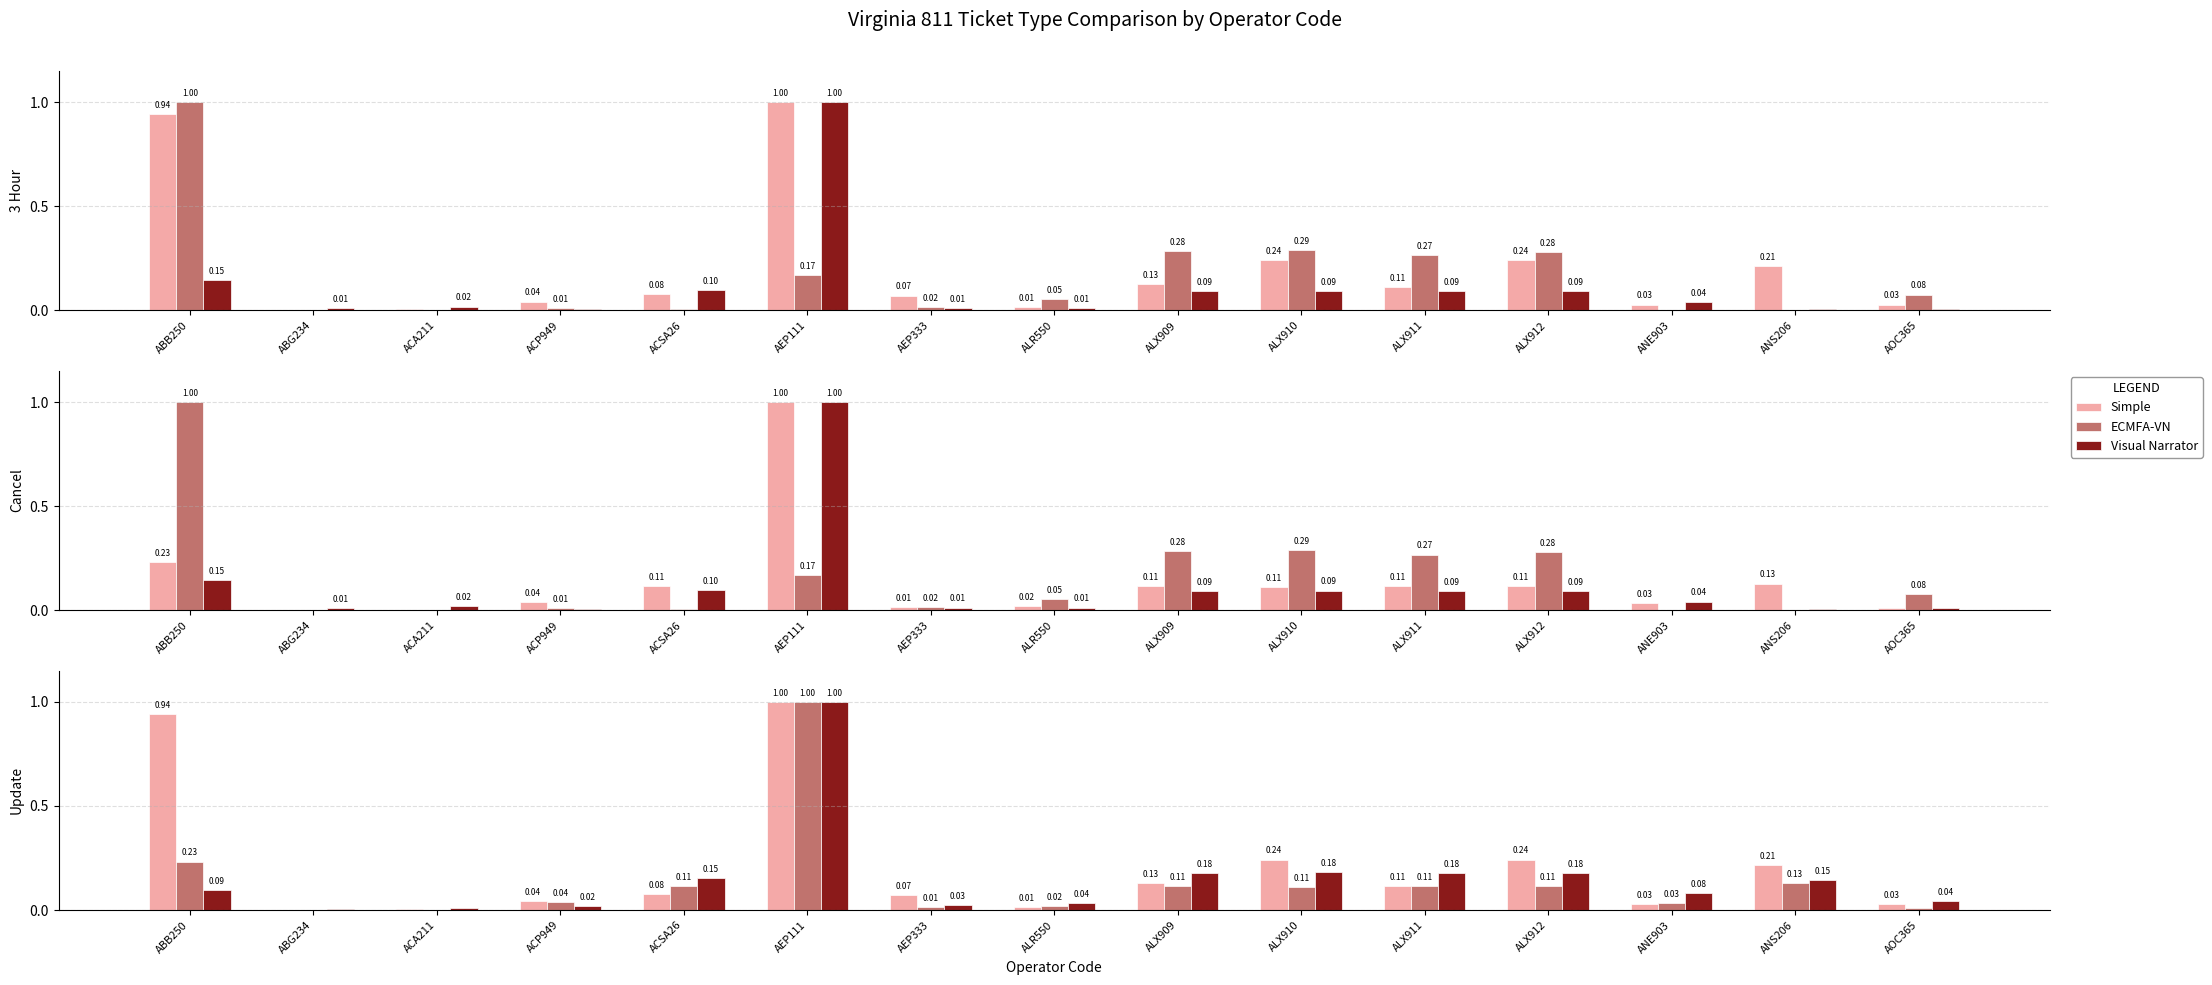

Which category has the highest value in the Simple series?

AEP111